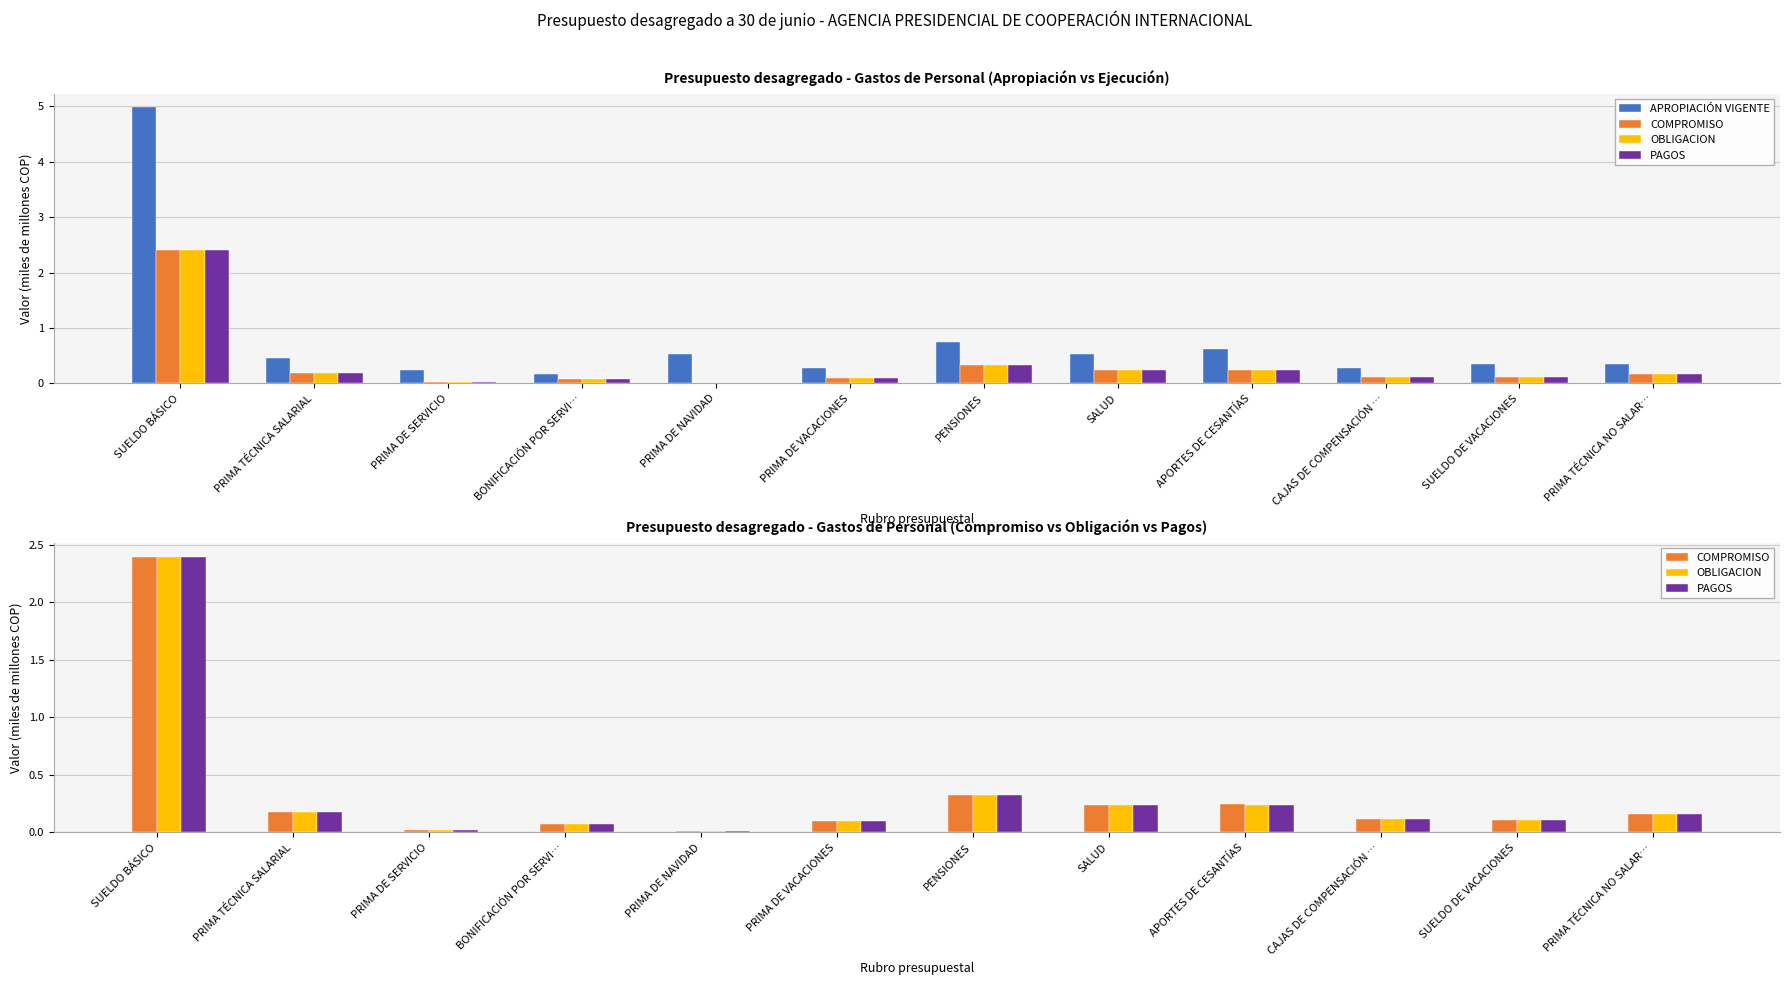

What are all the series names shown in the legend?

APROPIACIÓN VIGENTE, COMPROMISO, OBLIGACION, PAGOS